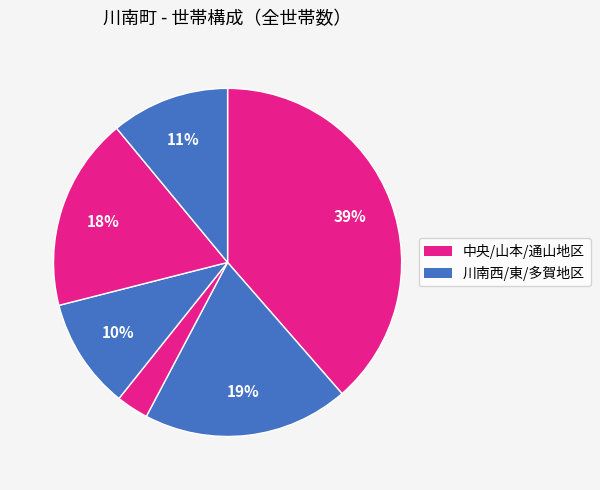

Count the number of slices in the pie.

6